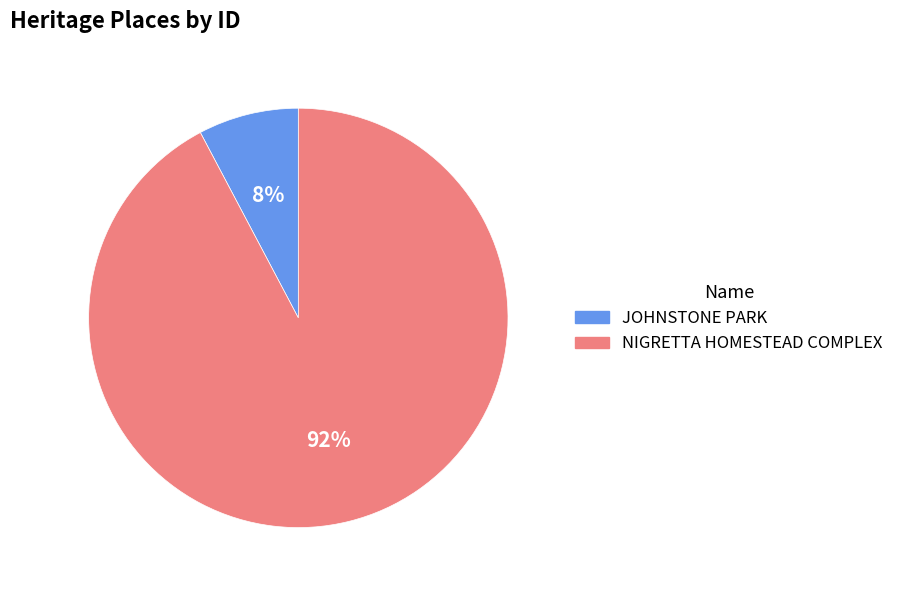

To the nearest percent, what portion does JOHNSTONE PARK represent?

8%